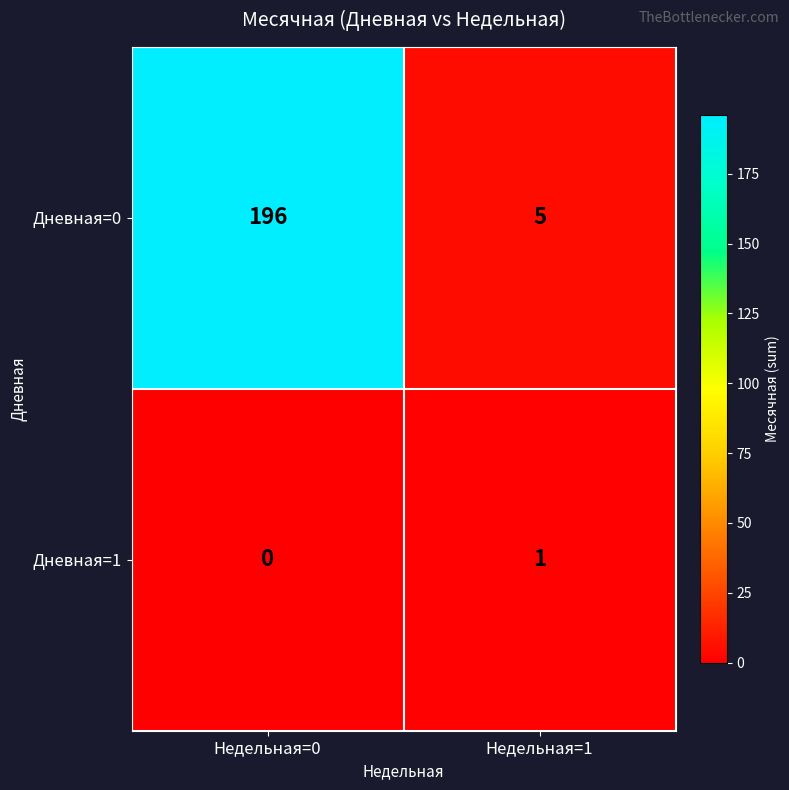

Reading left to right, list all the values displayed in this chart.

Дневная=0: Недельная=0=196	Недельная=1=5
Дневная=1: Недельная=0=0	Недельная=1=1